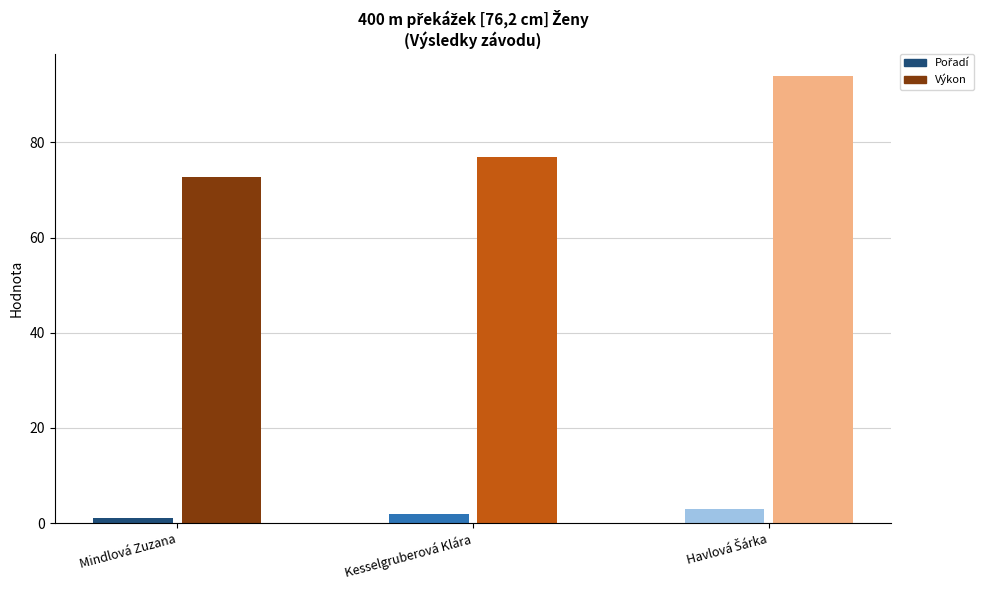

What are all the series names shown in the legend?

Pořadí, Výkon